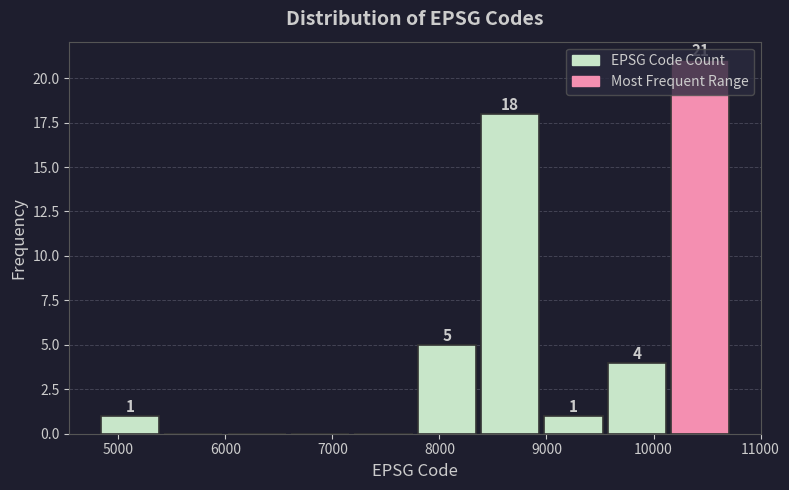

Over which range of the x-axis is the bar tallest?

10200 to 10800